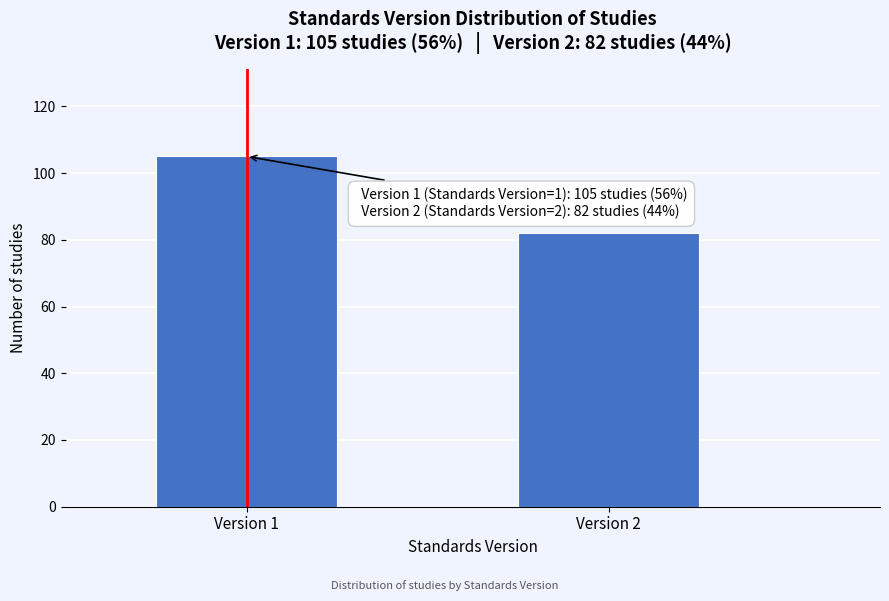

Reading left to right, list all the values displayed in this chart.

105	82